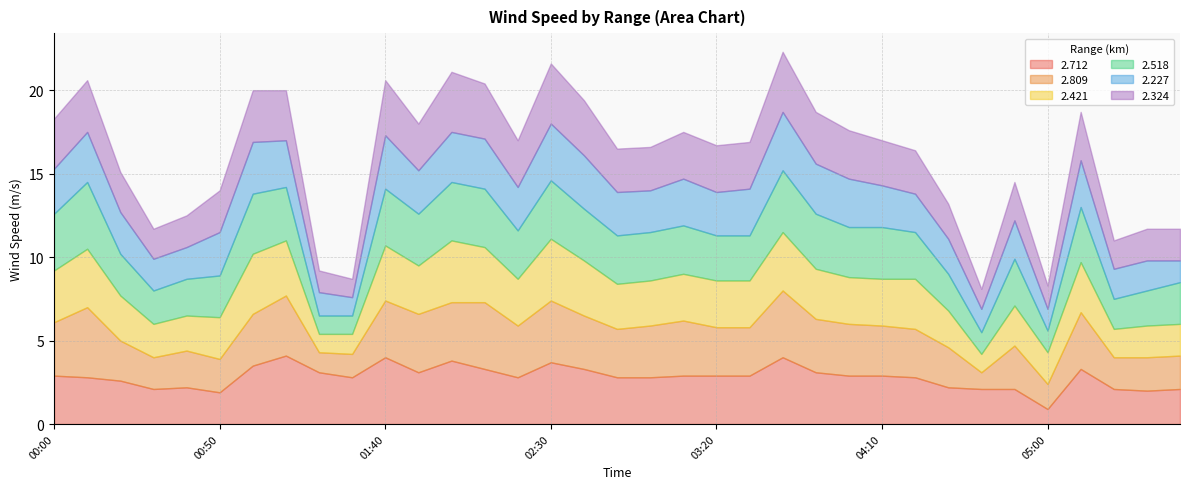

True or false: 2.421 has a value of 1.2 at 03:40.

False